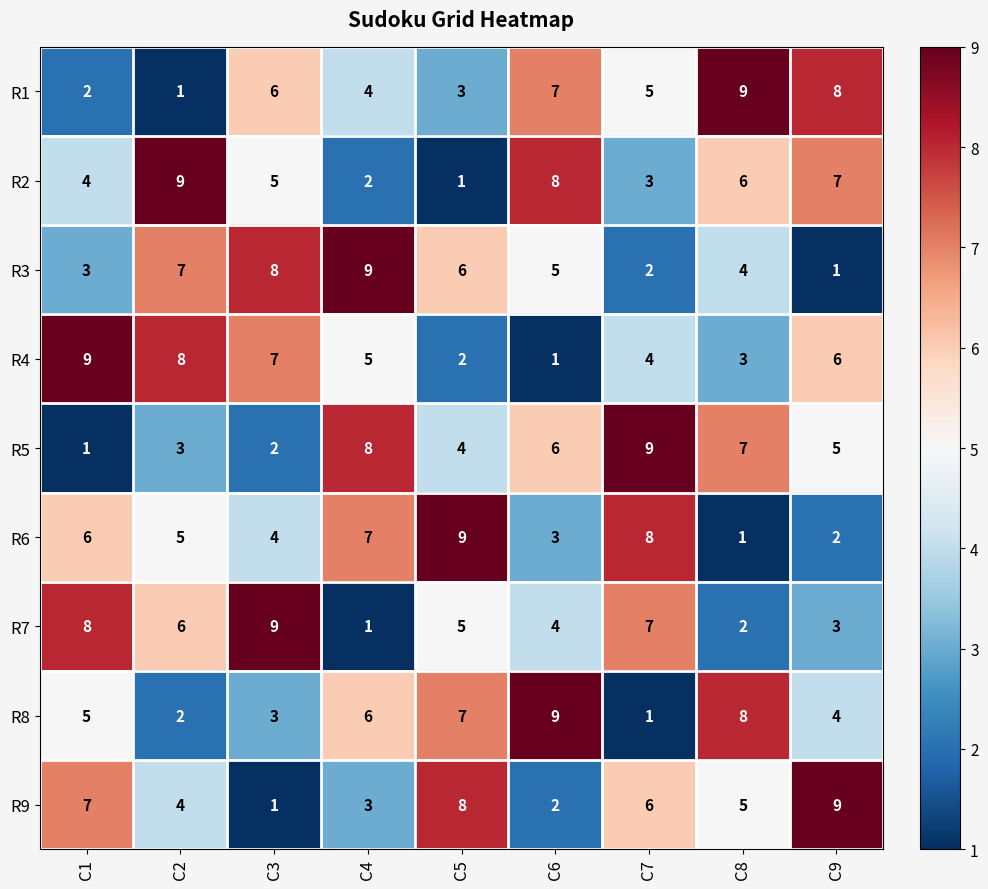

How many categories are shown in the chart?

9